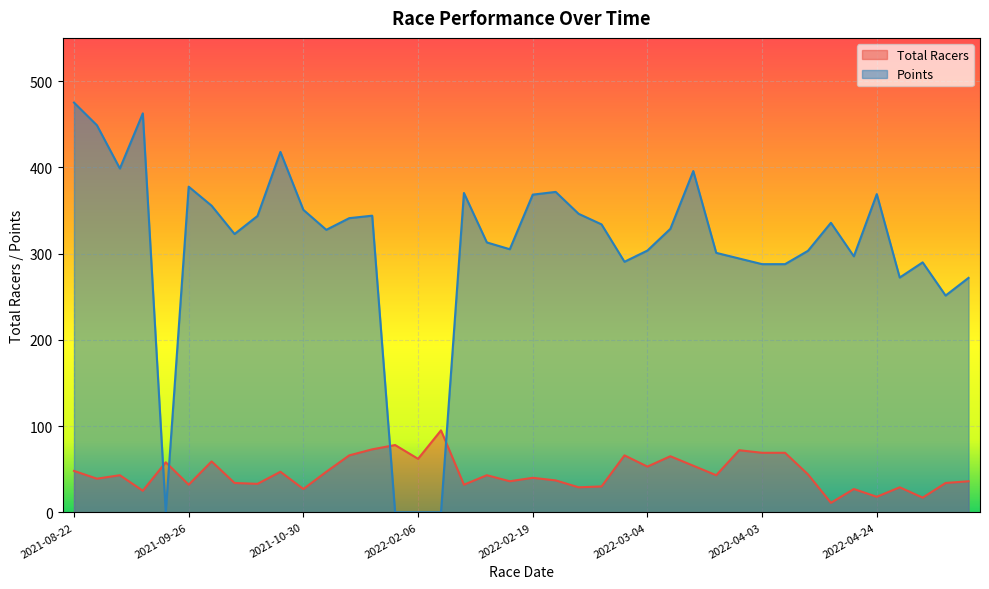

What is the lowest value of the Total Racers series?

11.0